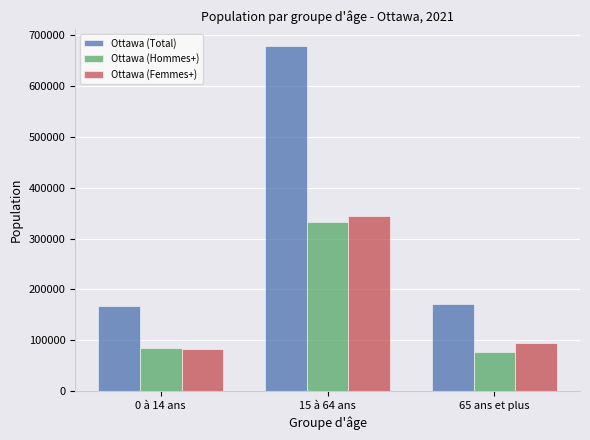

What is the lowest value of the Ottawa (Femmes+) series?

82105